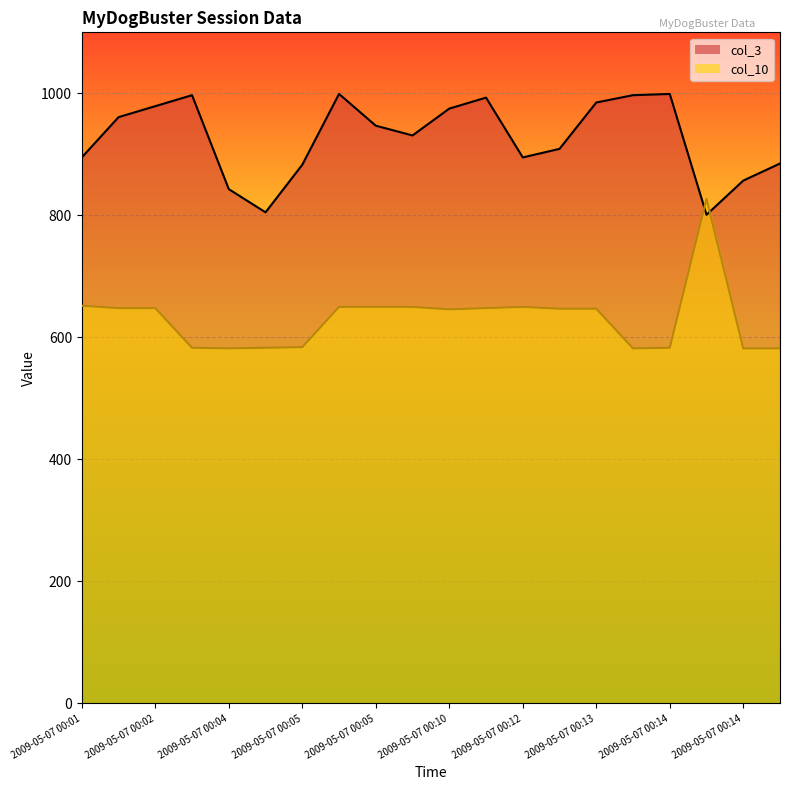

What is the value of the col_3 point at the 15th from the left?

985